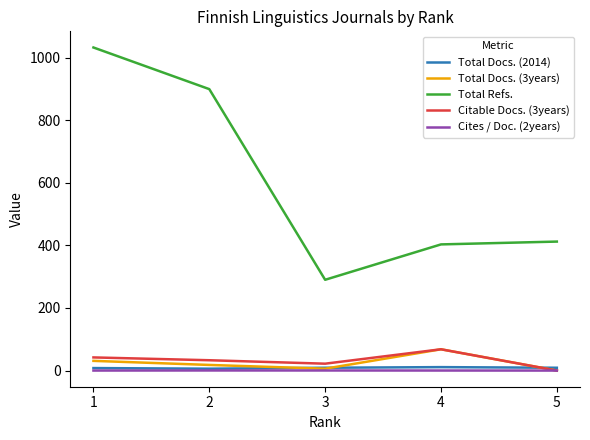

The value of Citable Docs. (3years) at 2 is 33.0. True or false?

True